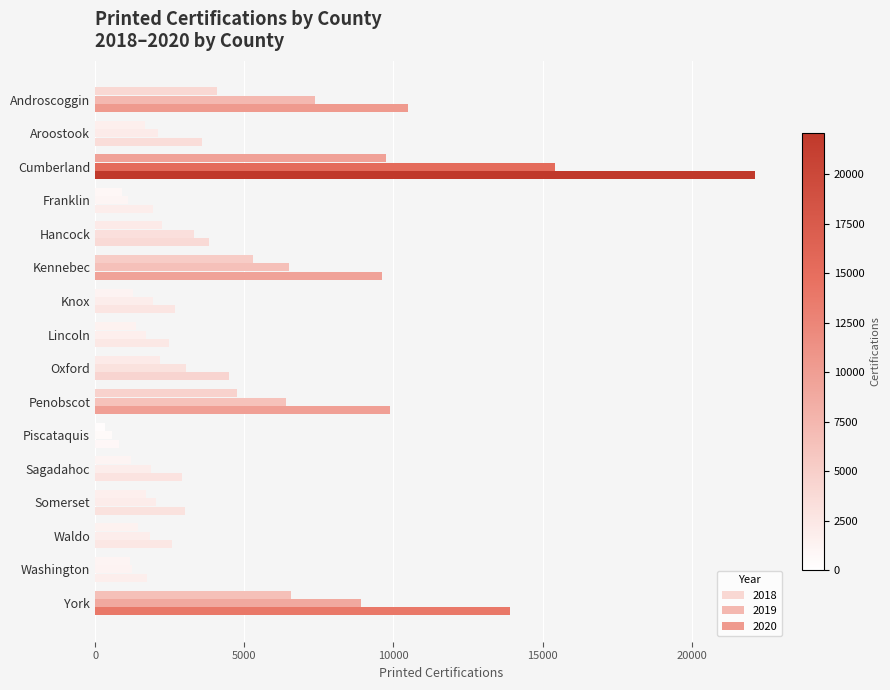

How many values in the 2018 series are below 1705?

8